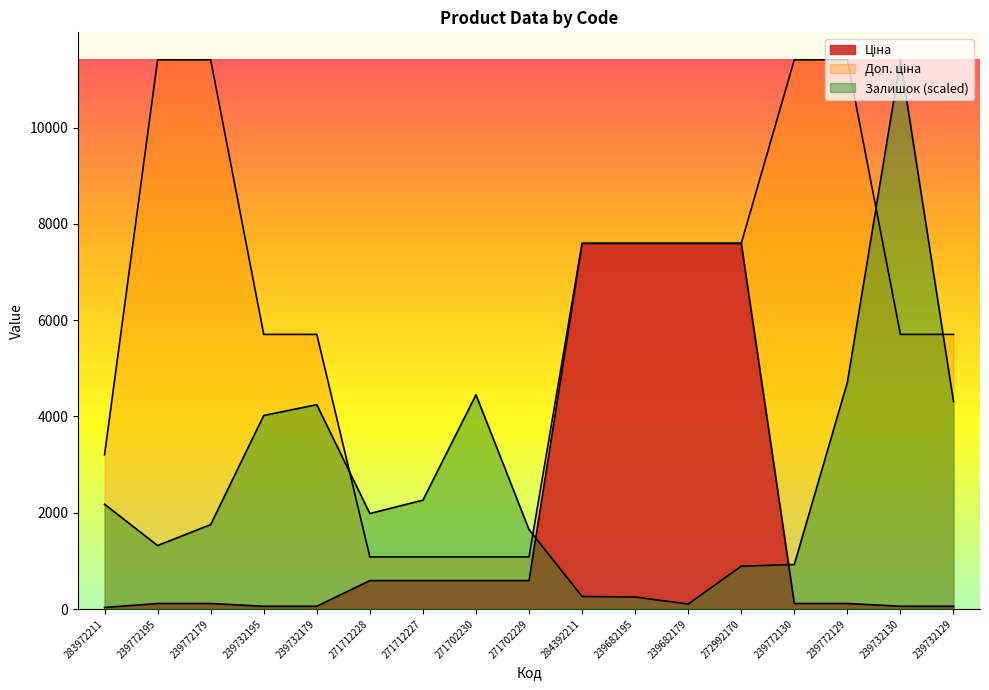

What is the value of the Залишок point at the 12th from the left?

102.8